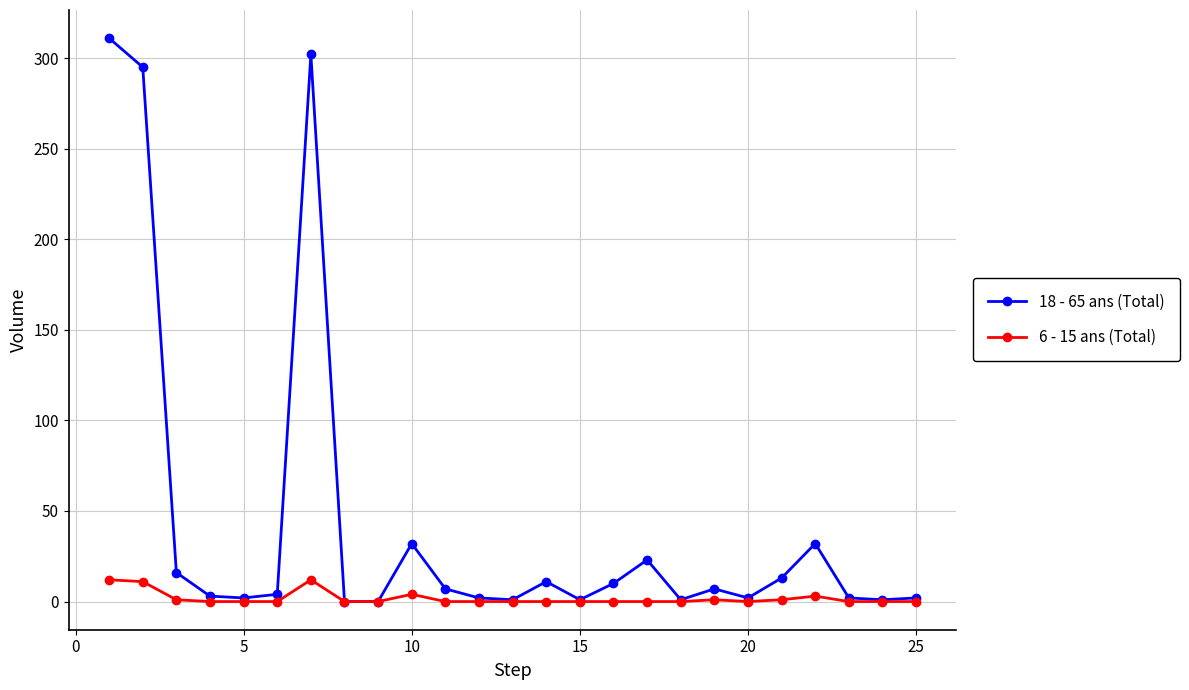

How many distinct data groups are displayed?

2